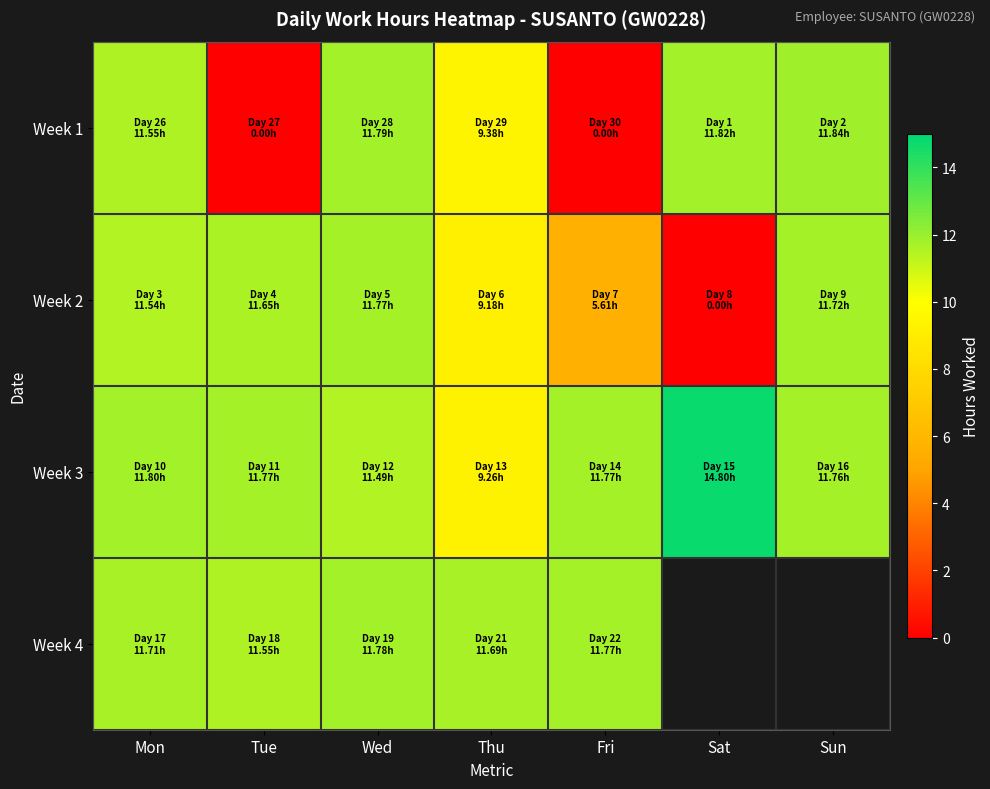

Between Fri and Thu, which is larger?

Thu